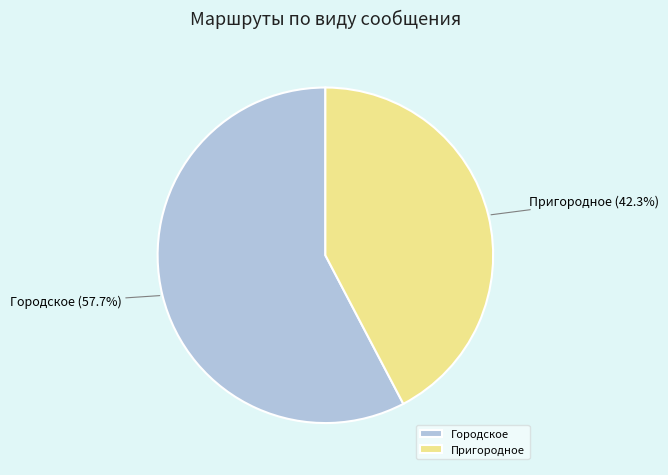

To the nearest percent, what is the average slice percentage?

50%